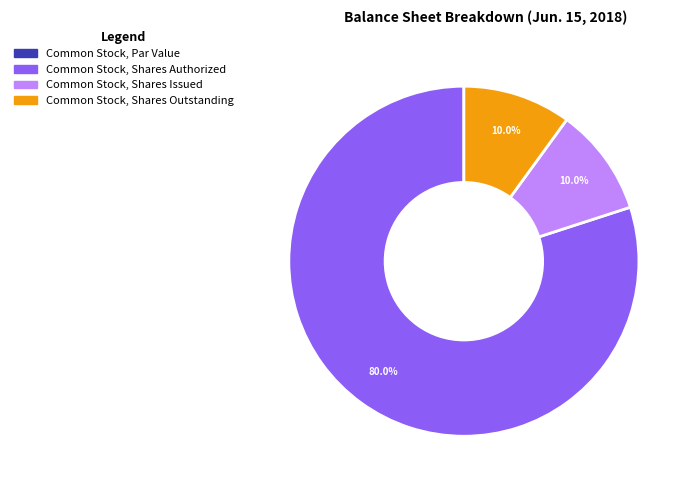

Does any single category account for the majority?

Yes